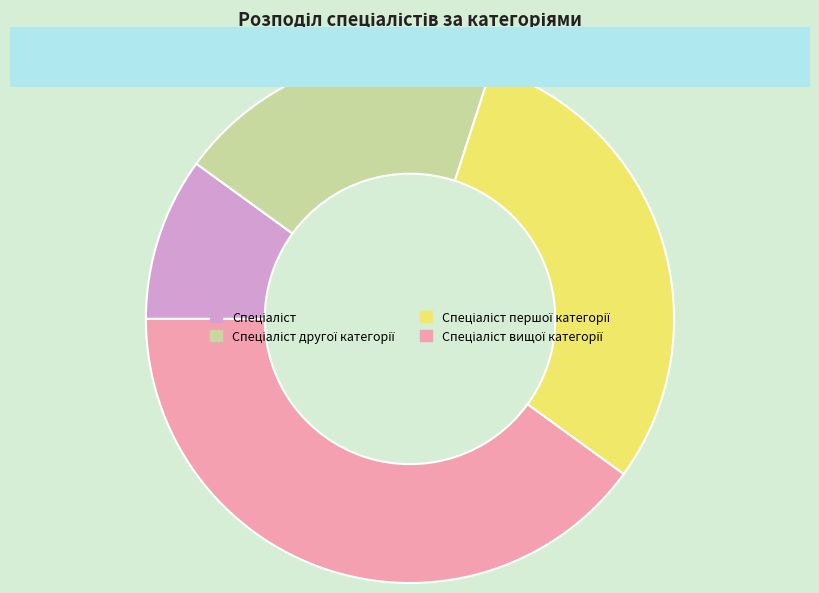

How many segments does this pie chart have?

4